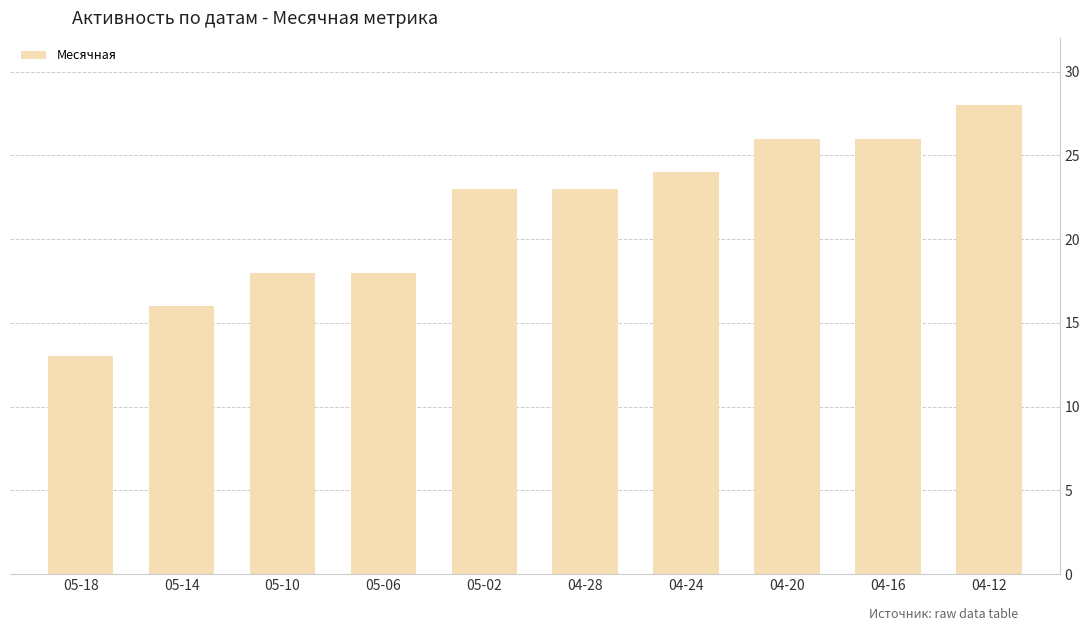

What is the minimum value shown in the chart?

13